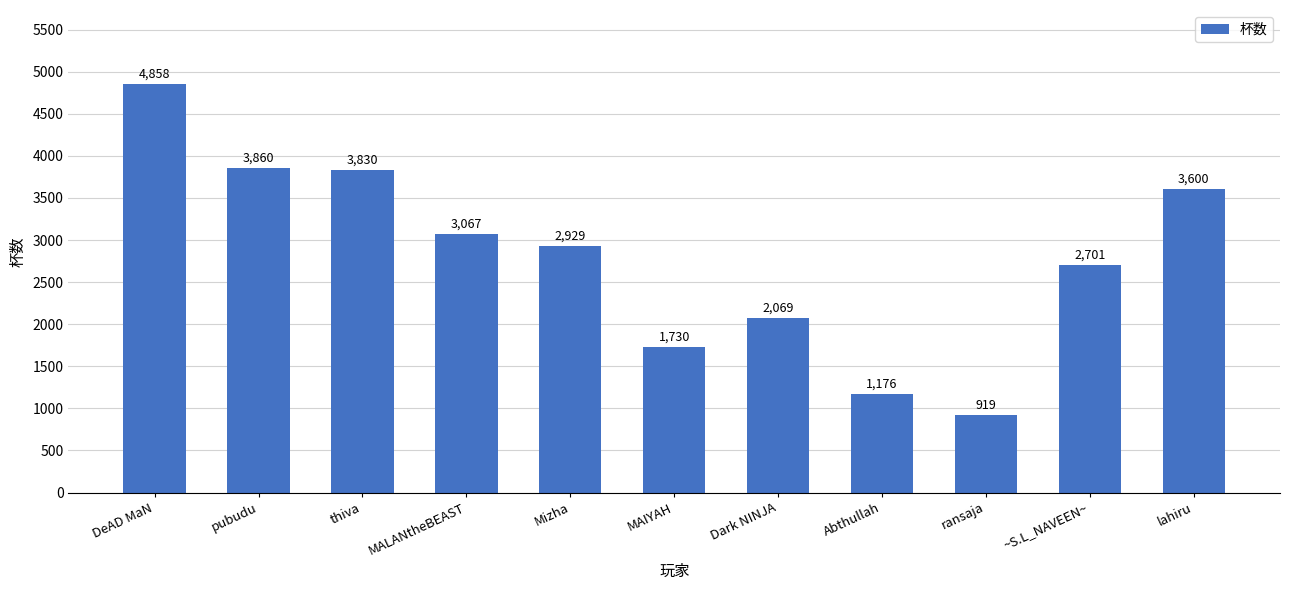

What is the label of the 11th bar from the left?

lahiru